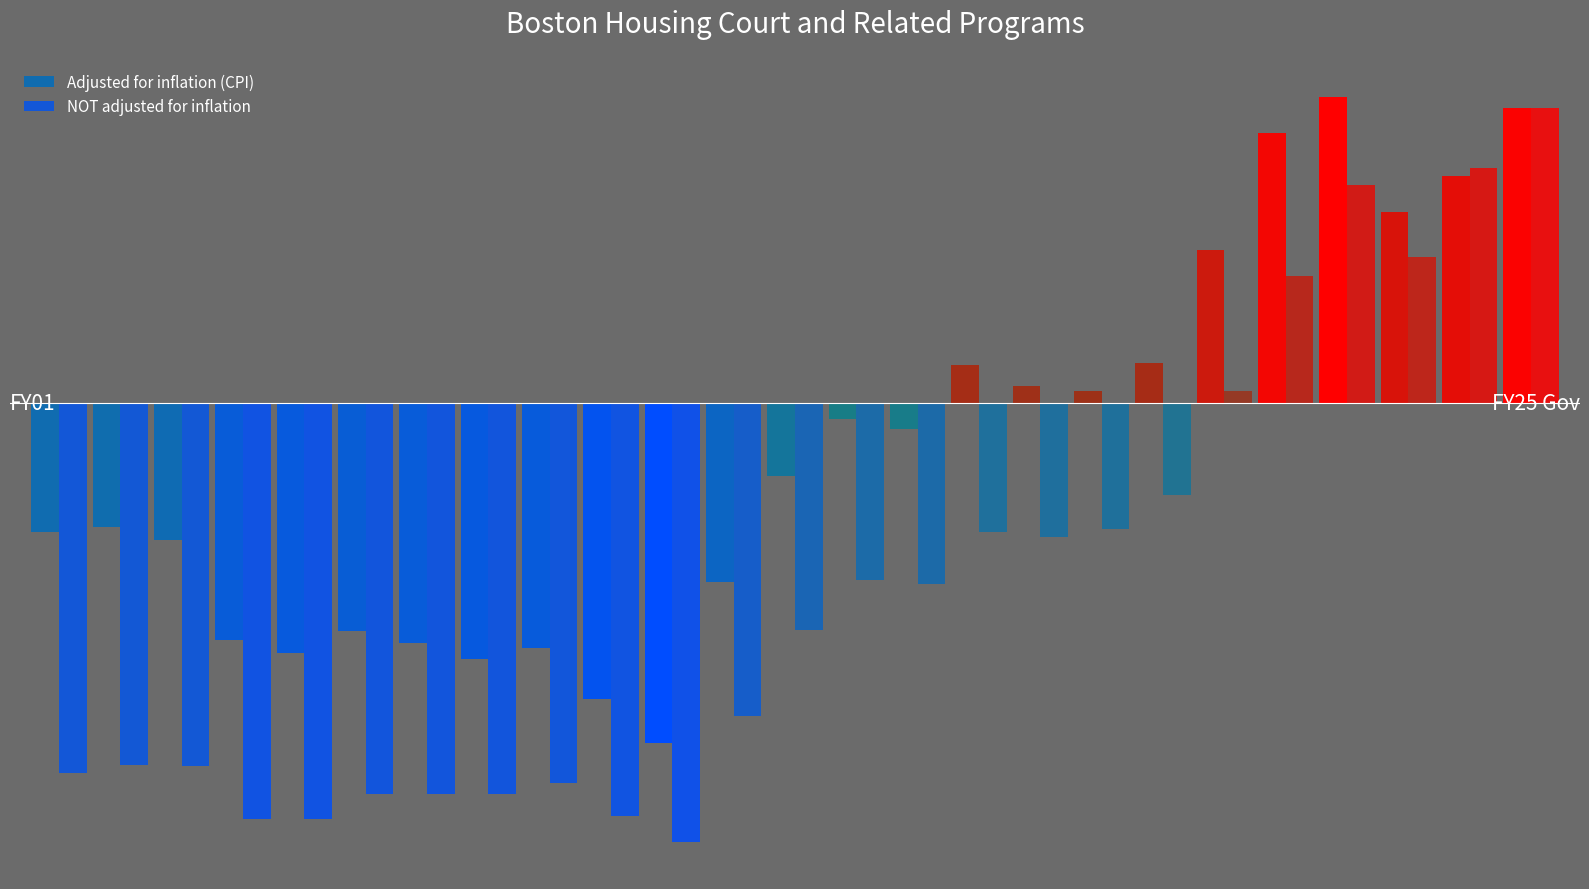

Does the chart contain stacked bars?

No